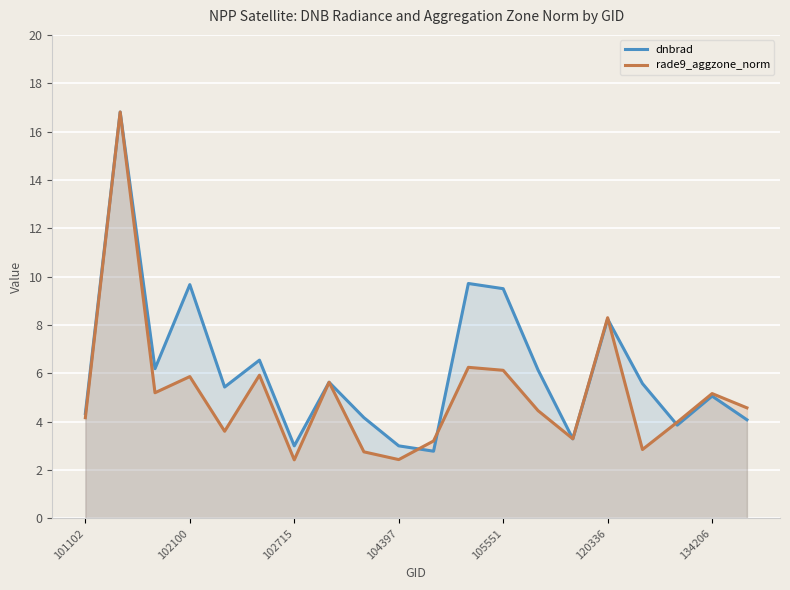

Which series changed the most between 102715 and 105551?

dnbrad